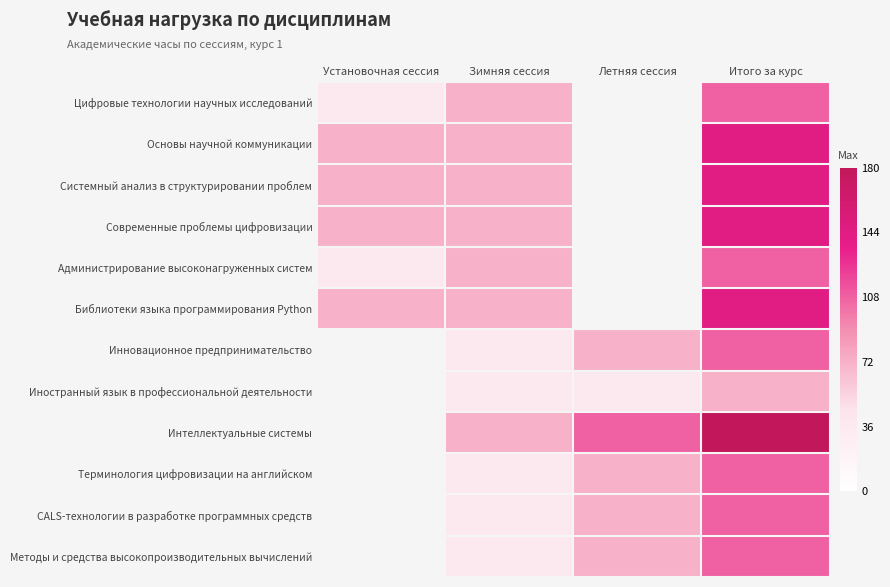

What is the greatest value displayed?

180.0